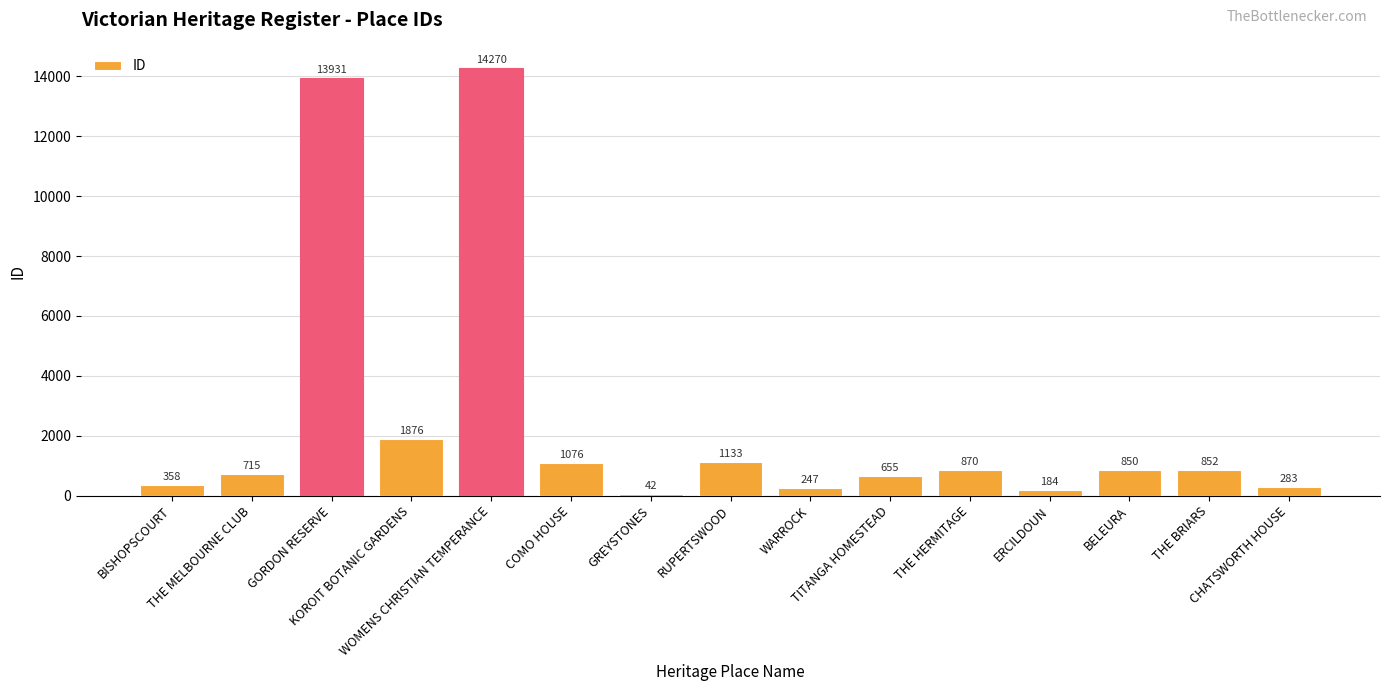

What is the sum of all values?

37342